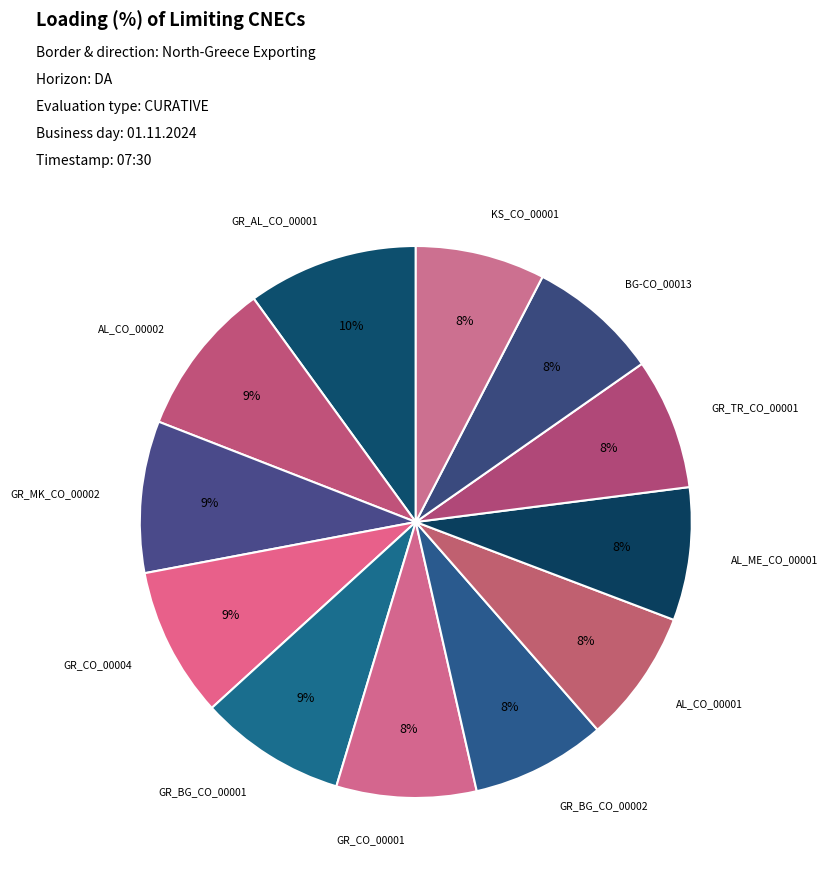

How many slices are in this pie chart?

12